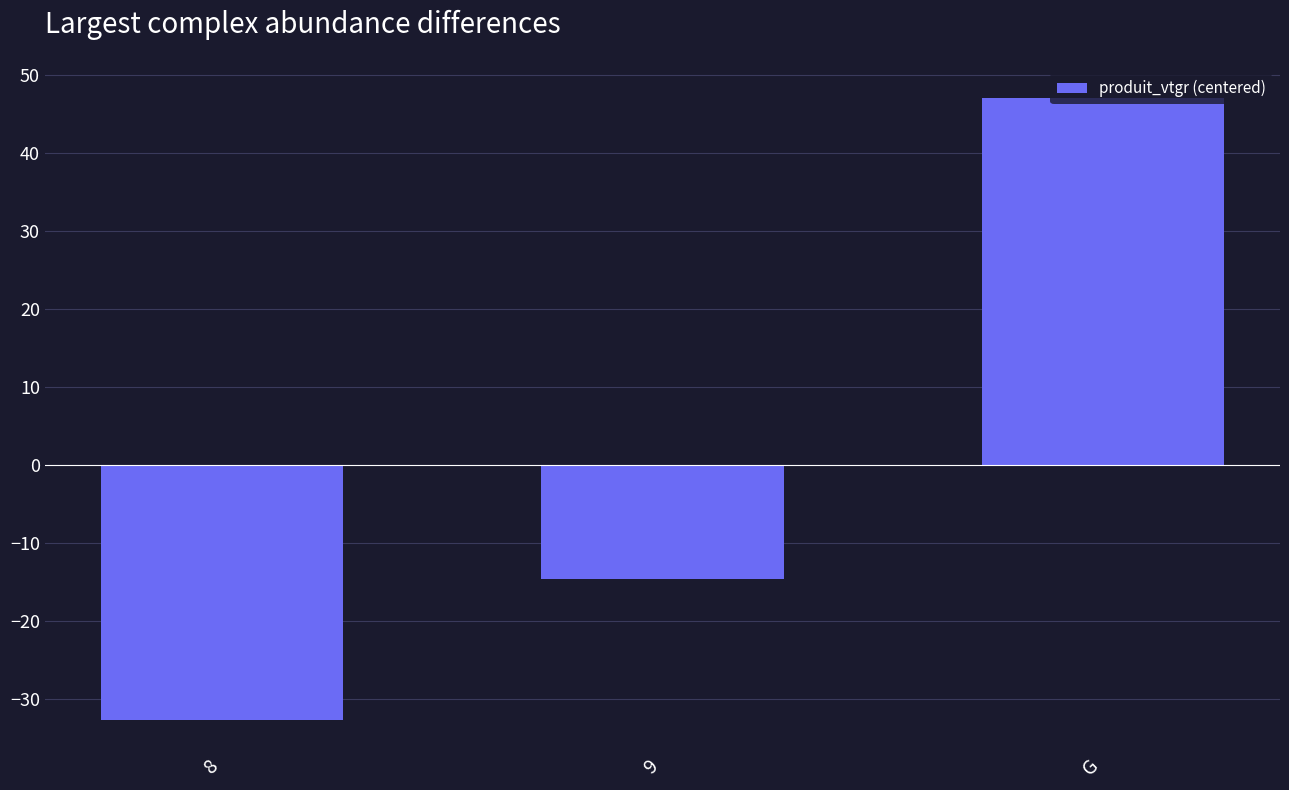

Are the bars grouped side by side (vs. stacked)?

No